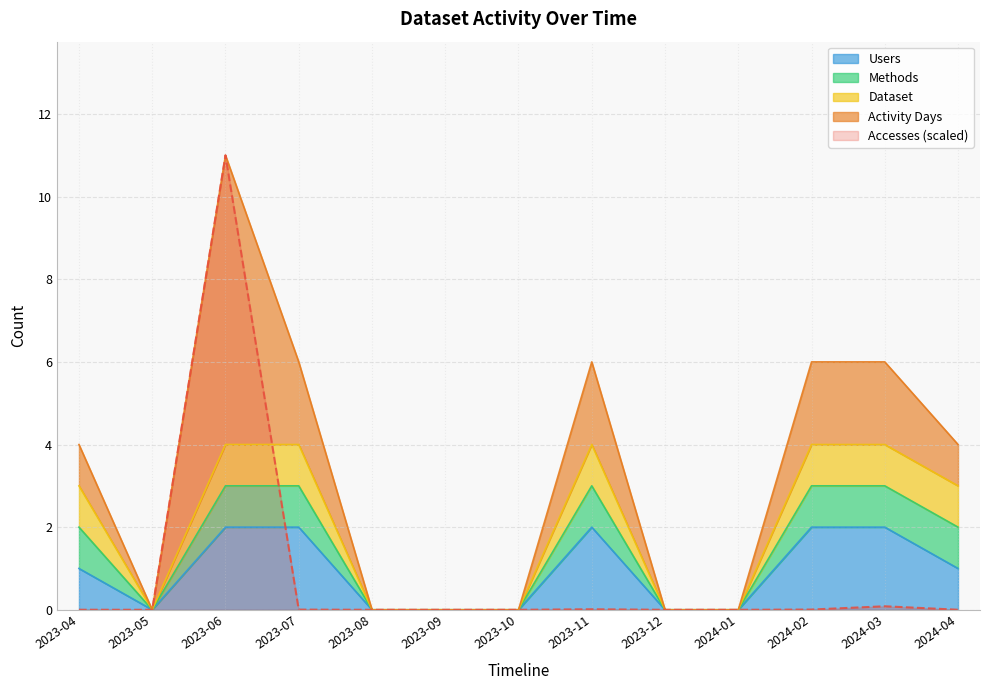

The value of Accesses (scaled) at 2023-12 is 5.4. True or false?

False